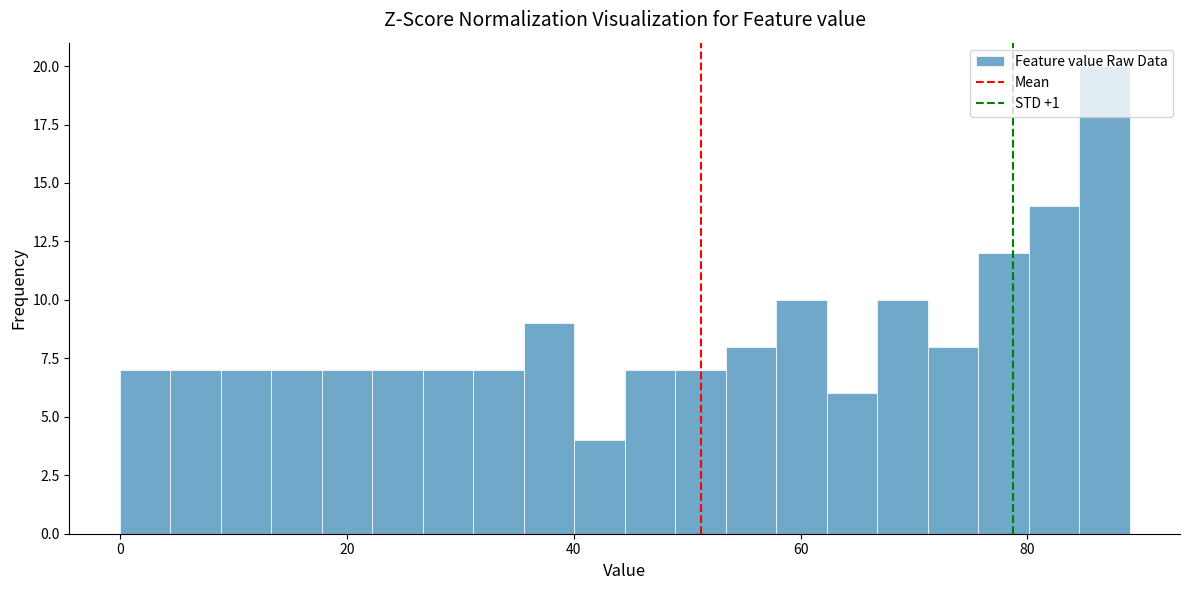

Read against the x-axis, roughly where is the centre of the tallest bar?

86